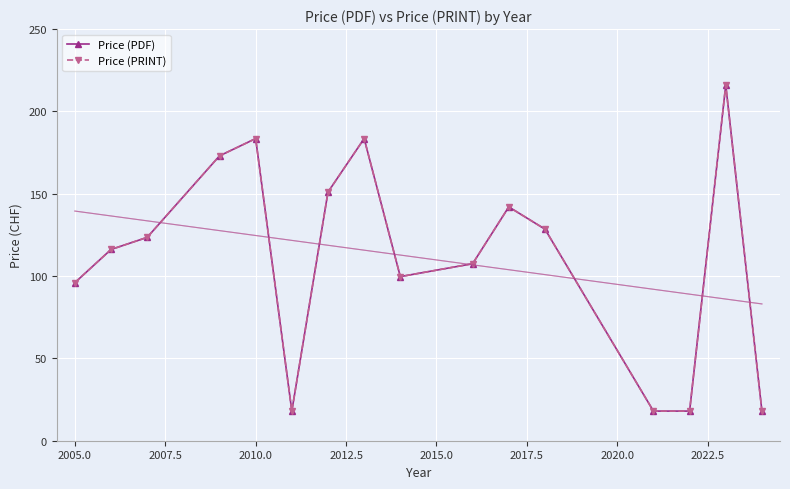

What is the difference between the maximum and minimum values in the Price (PRINT) series?

198.0